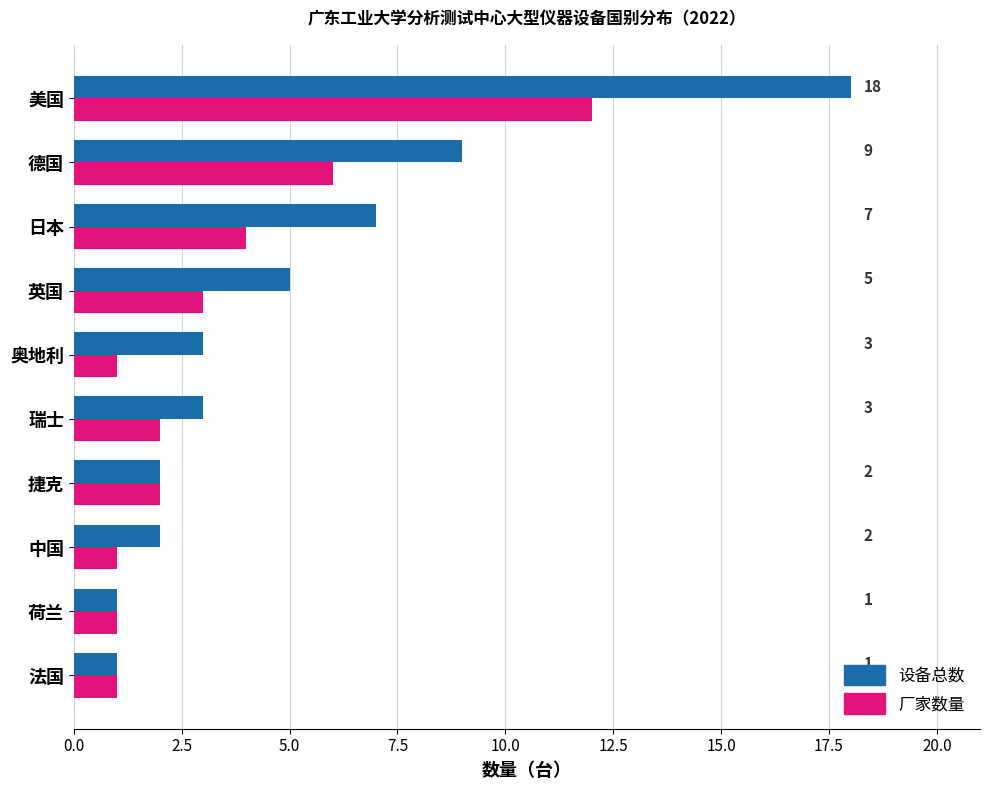

List the series in order of their peak value, lowest first.

厂家数量, 设备总数